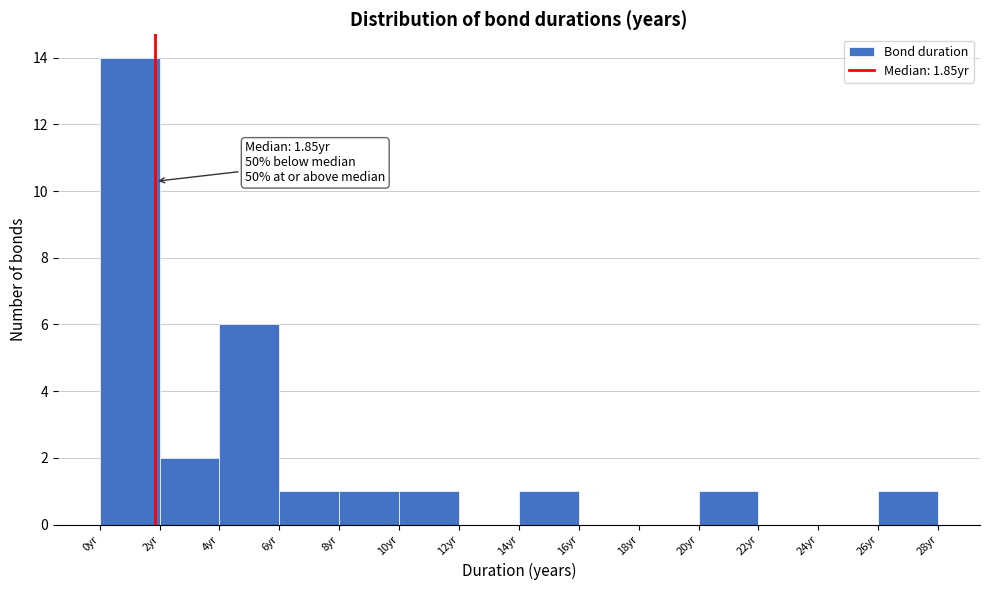

Which range on the x-axis has the tallest bar?

0 to 2